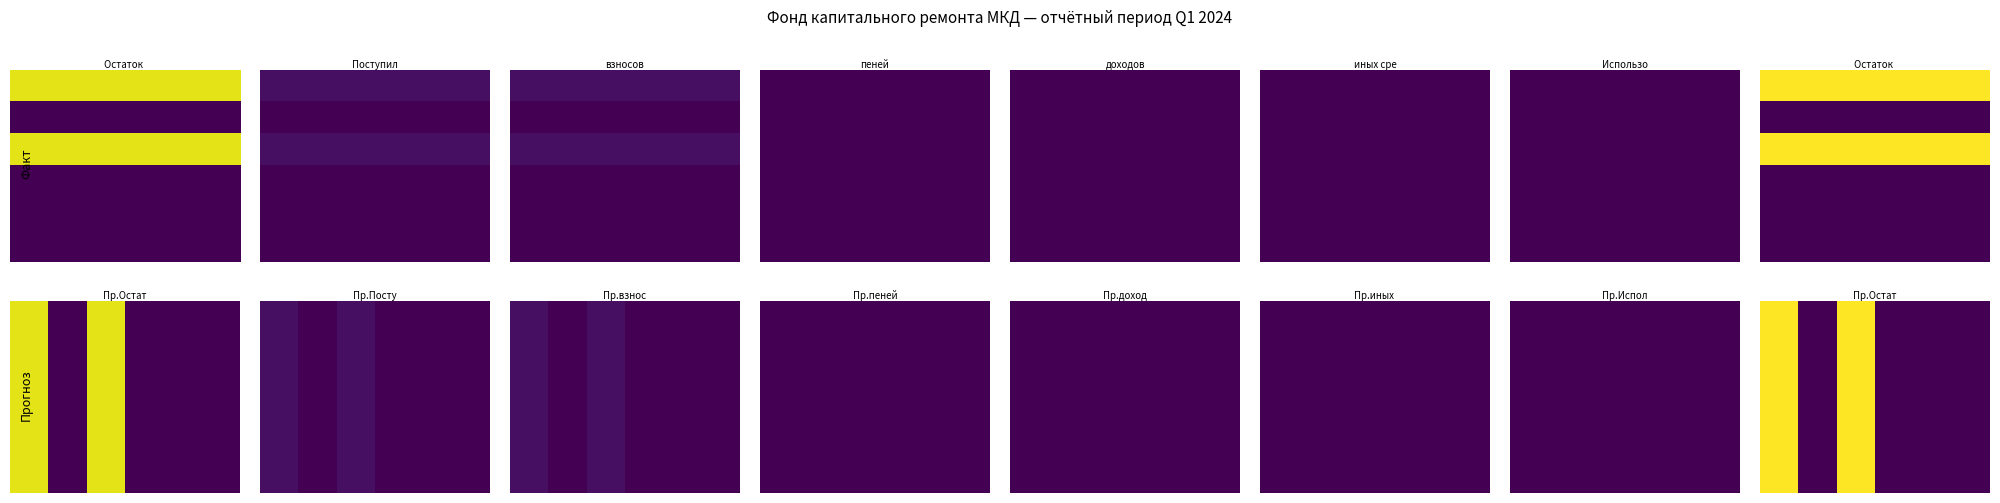

Reading left to right, extract all data points from this chart.

за счет минимального взноса: Остаток на начало=234.6	Поступило всего=10.3	взносов=10.3	пеней=0.0	доходов=0.0	иных средств=0.0	Использовано=0.0	Остаток на конец=244.9
сверх минимального взноса: Остаток на начало=0.0	Поступило всего=0.0	взносов=0.0	пеней=0.0	доходов=0.0	иных средств=0.0	Использовано=0.0	Остаток на конец=0.0
Итого фонд: Остаток на начало=234.6	Поступило всего=10.3	взносов=10.3	пеней=0.0	доходов=0.0	иных средств=0.0	Использовано=0.0	Остаток на конец=244.9
Стр. контроль: Остаток на начало=0.0	Поступило всего=0.0	взносов=0.0	пеней=0.0	доходов=0.0	иных средств=0.0	Использовано=0.0	Остаток на конец=0.0
Стр. контроль теплоснабжения: Остаток на начало=0.0	Поступило всего=0.0	взносов=0.0	пеней=0.0	доходов=0.0	иных средств=0.0	Использовано=0.0	Остаток на конец=0.0
Стр. контроль водоотведения: Остаток на начало=0.0	Поступило всего=0.0	взносов=0.0	пеней=0.0	доходов=0.0	иных средств=0.0	Использовано=0.0	Остаток на конец=0.0